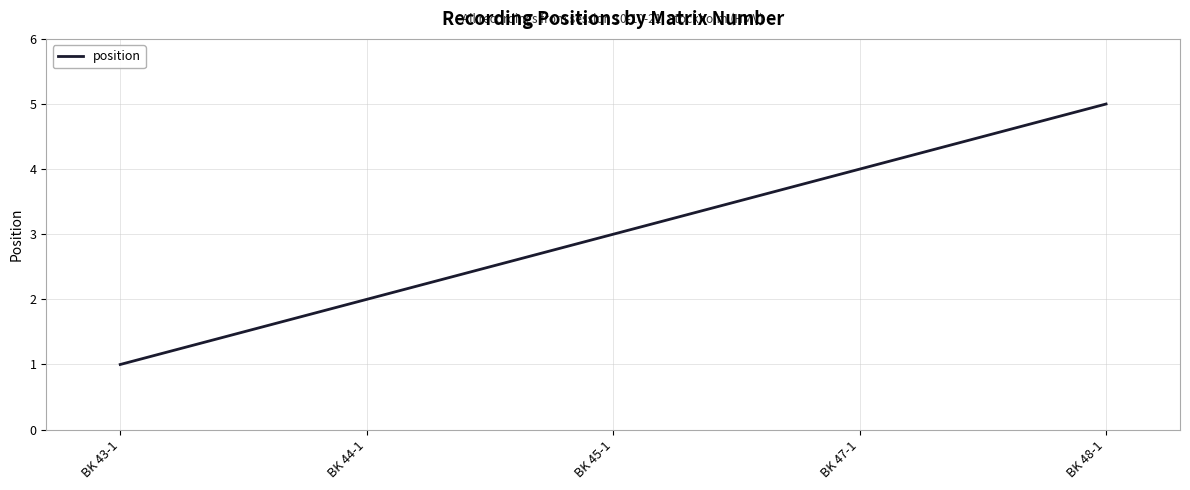

Which has a higher value, BK 48-1 or BK 43-1?

BK 48-1